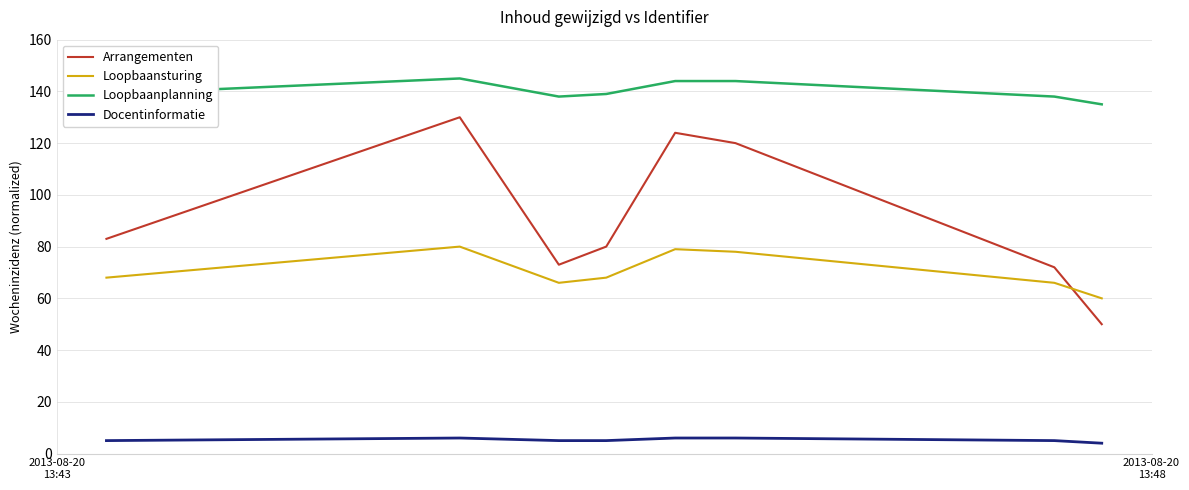

List the series in order of their peak value, highest first.

Loopbaanplanning, Arrangementen, Loopbaansturing, Docentinformatie